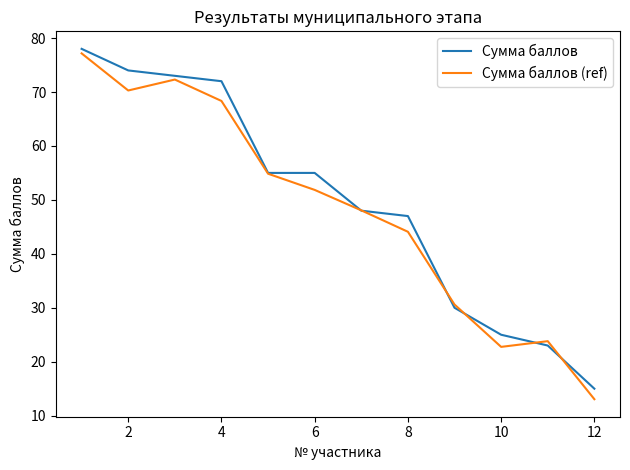

What is the maximum value for Сумма баллов (ref)?

77.2